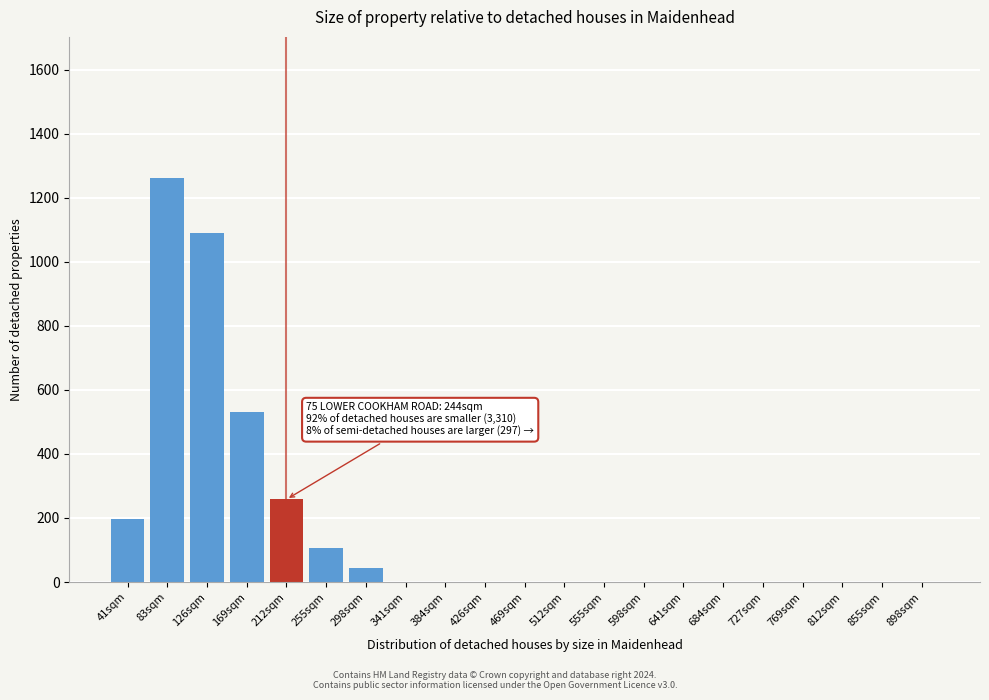

Reading right to left, extract all data points from this chart.

898sqm=0	855sqm=0	812sqm=0	769sqm=0	727sqm=0	684sqm=0	641sqm=0	598sqm=0	555sqm=0	512sqm=0	469sqm=0	426sqm=0	384sqm=0	341sqm=0	298sqm=43	255sqm=107	212sqm=258	169sqm=531	126sqm=1091	83sqm=1261	41sqm=196